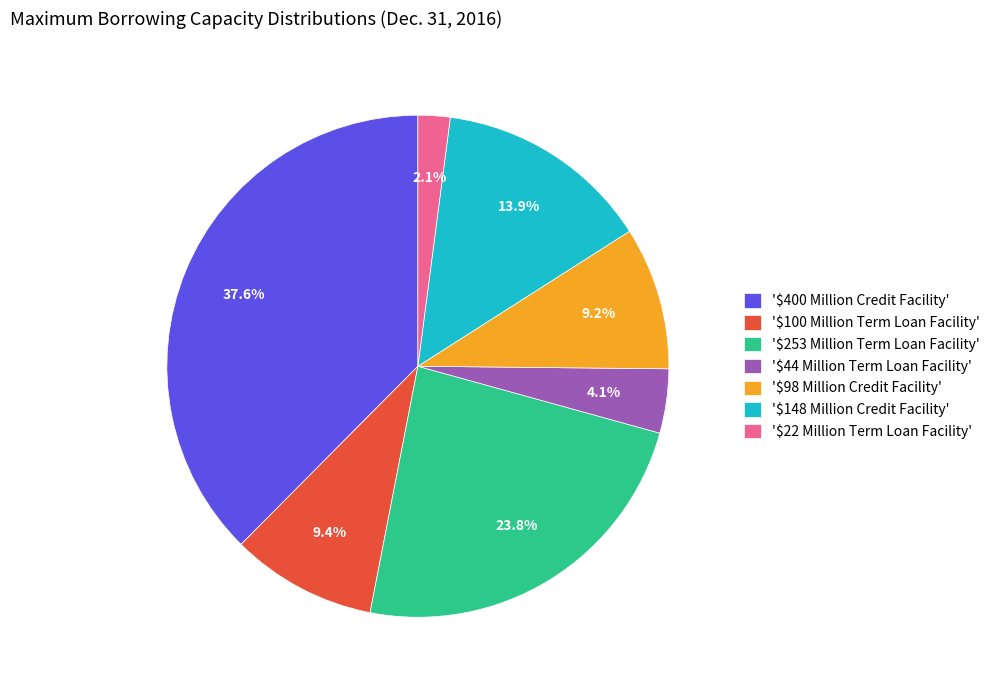

Which category has the smallest portion of the pie?

'$22 Million Term Loan Facility'